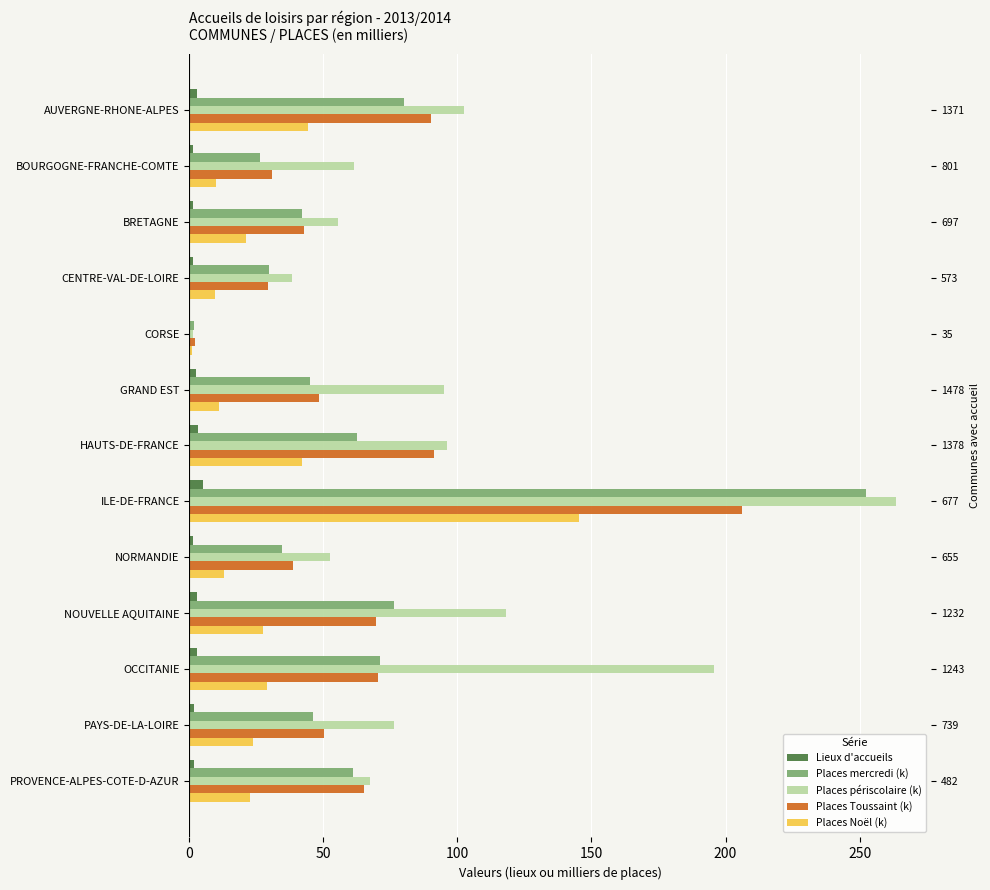

Reading right to left, extract all data points from this chart.

Lieux d'accueils: 1.7	1.7	2.9	2.8	1.4	5.0	3.3	2.6	0.1	1.2	1.5	1.3	2.9
Places mercredi (k): 60.9	46.3	71.3	76.3	34.7	252.4	62.7	45.2	1.8	29.8	42.0	26.2	80.1
Places périscolaire (k): 67.3	76.5	195.7	118.2	52.6	263.6	96.2	94.9	1.5	38.3	55.3	61.4	102.5
Places Toussaint (k): 65.2	50.4	70.6	69.8	38.7	206.1	91.1	48.5	2.3	29.4	42.7	30.8	90.1
Places Noël (k): 22.5	23.7	28.9	27.7	13.1	145.3	41.9	11.2	0.9	9.8	21.3	10.0	44.4